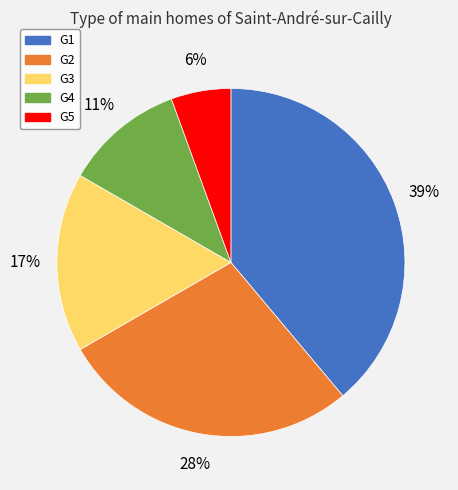

To the nearest percent, what is the average slice percentage?

20%